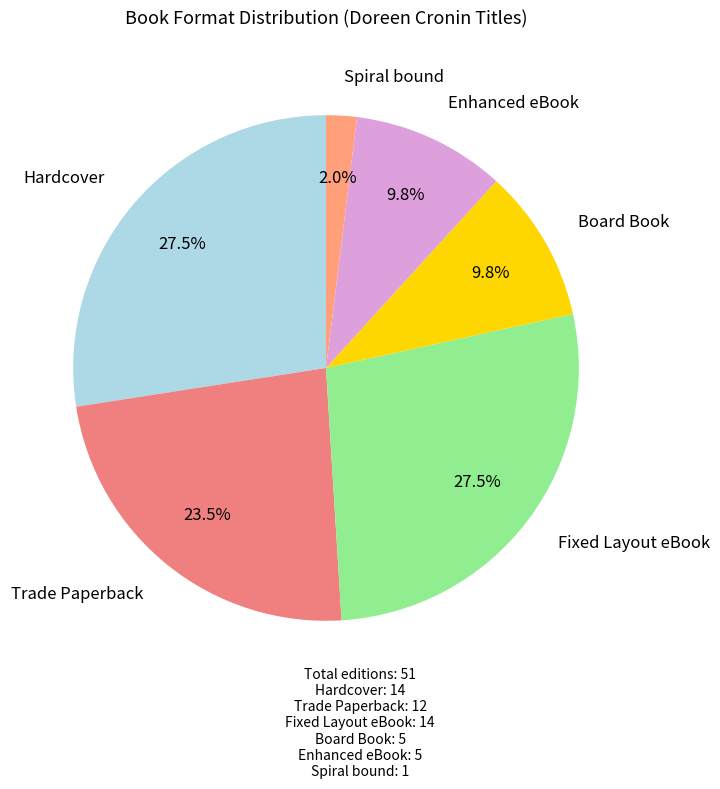

Is there a majority slice in this chart?

No